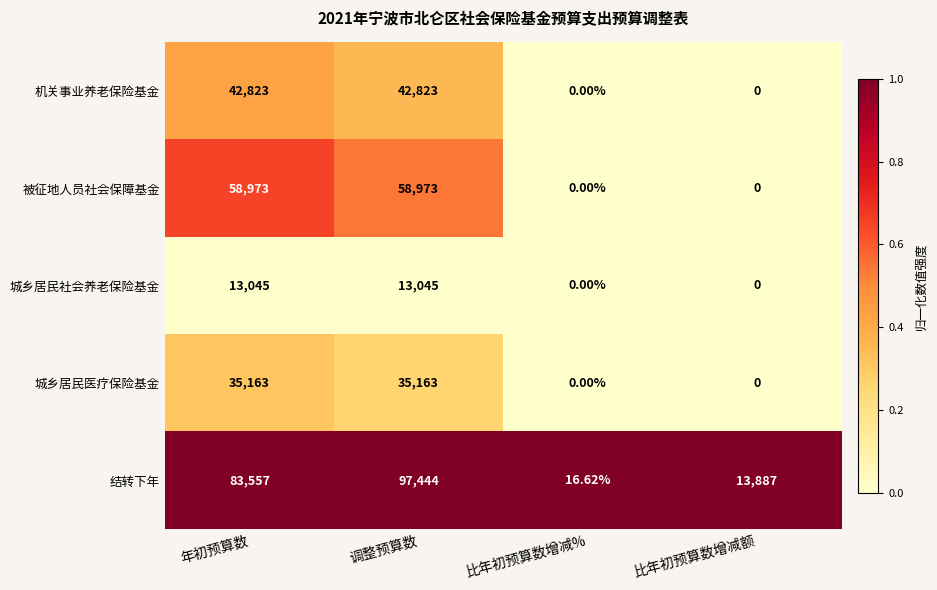

Which category has the lowest value in the 结转下年 series?

比年初预算数增减%